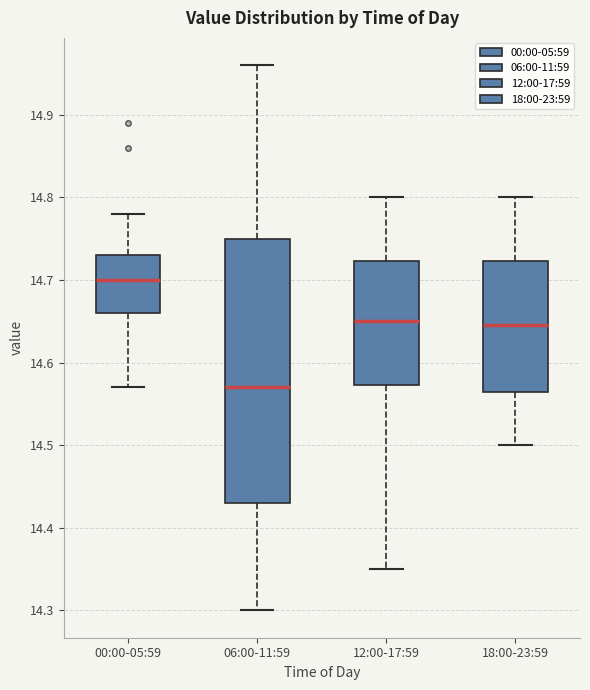

Which box is the tallest, from its lower edge to its upper edge?

06:00-11:59